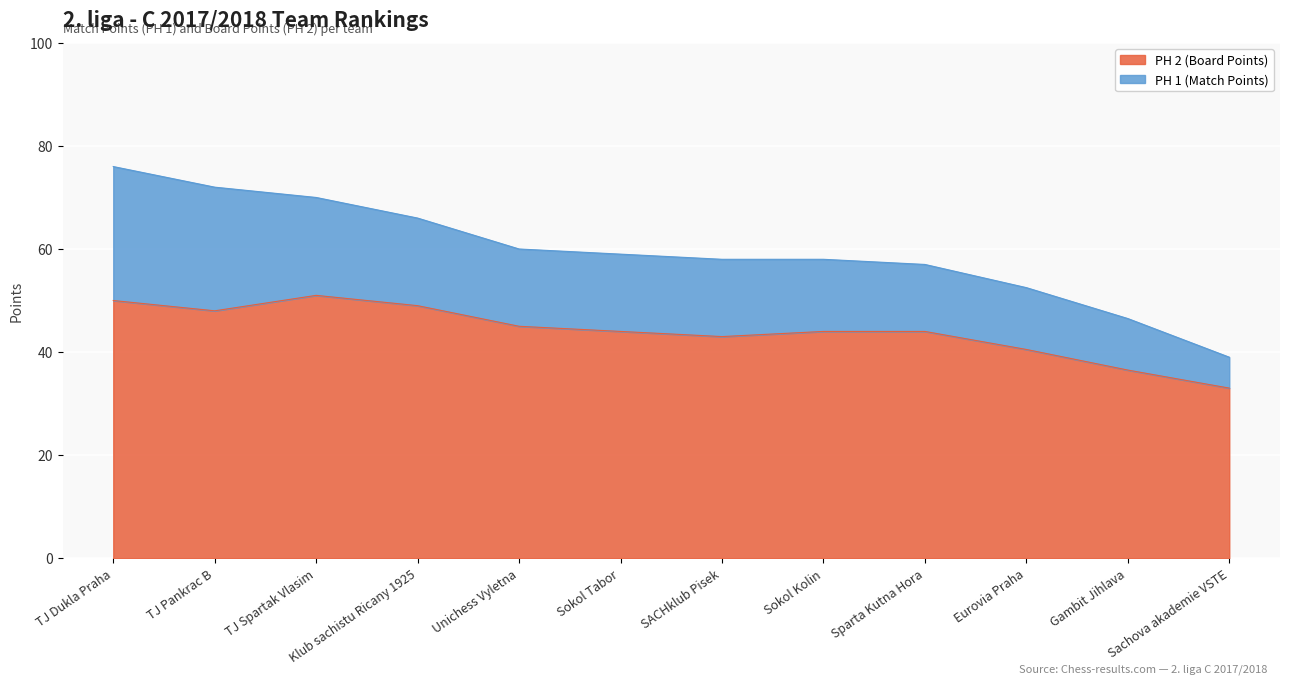

List the labels in order of value, largest first.

TJ Spartak Vlasim, TJ Dukla Praha, Klub sachistu Ricany 1925, TJ Pankrac B, Unichess Vyletna, Sokol Tabor, Sokol Kolin, Sparta Kutna Hora, SACHklub Pisek, Eurovia Praha, Gambit Jihlava, Sachova akademie VSTE